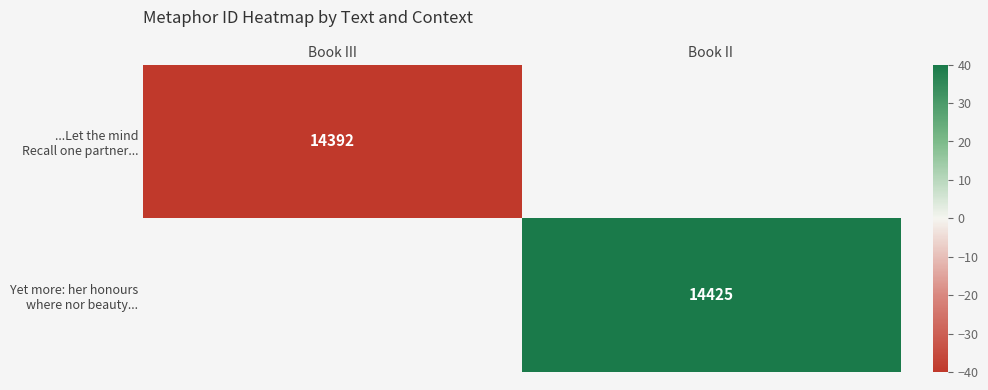

At which label is ...Let the mind Recall one partner... closest to -40?

Book III